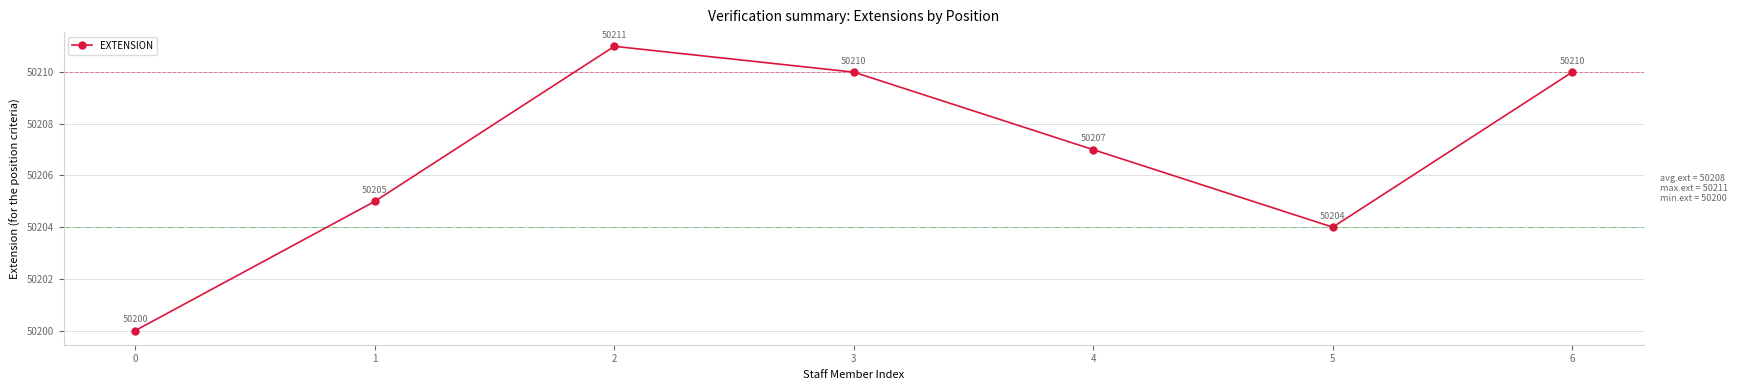

How many lines are shown in the chart?

1